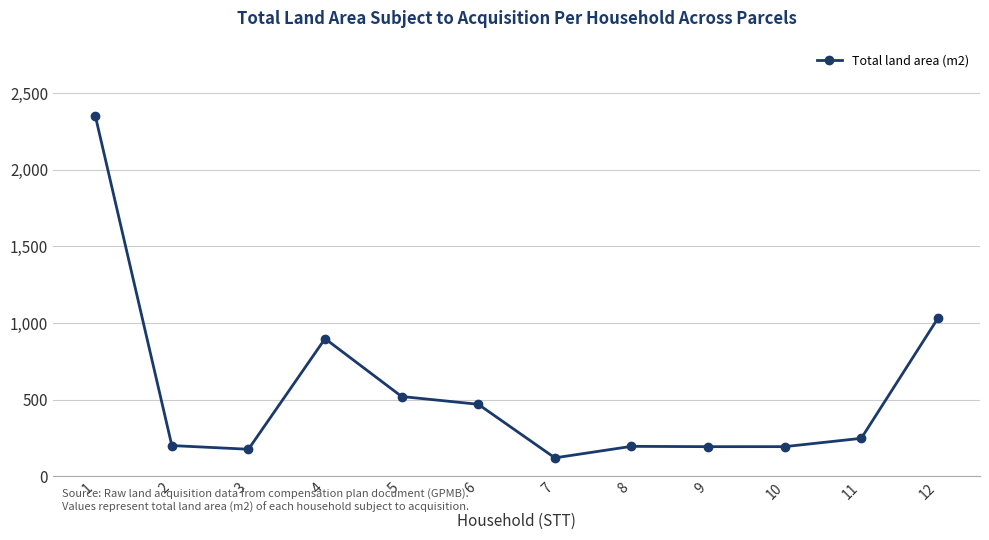

How many distinct data groups are displayed?

1